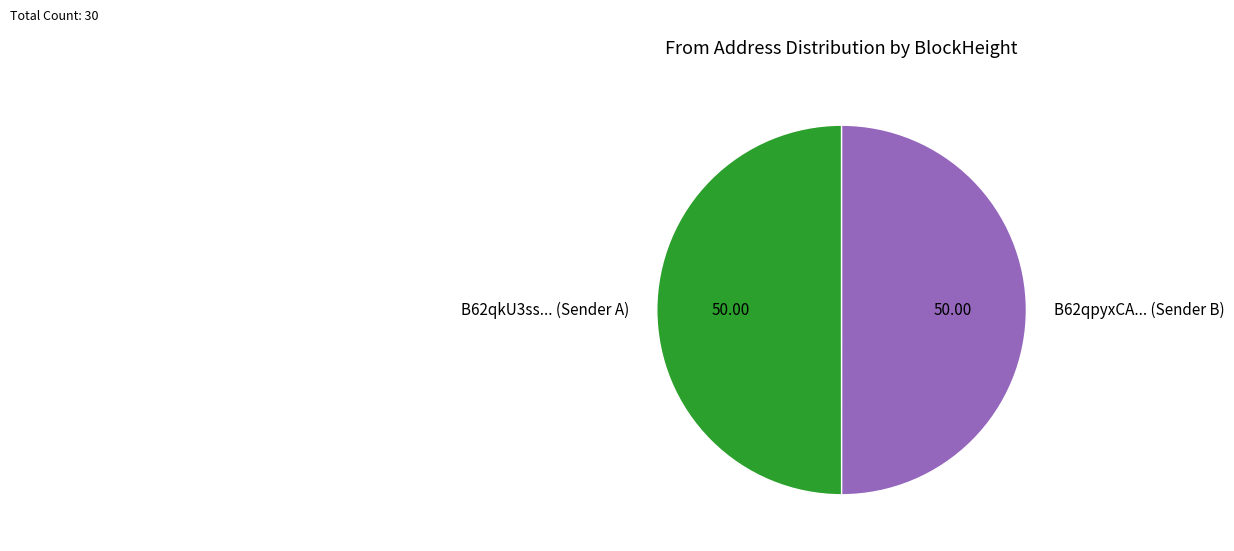

Approximately how many times larger is the value at B62qpyxCA... (Sender B) compared to B62qkU3ss... (Sender A)?

1.0